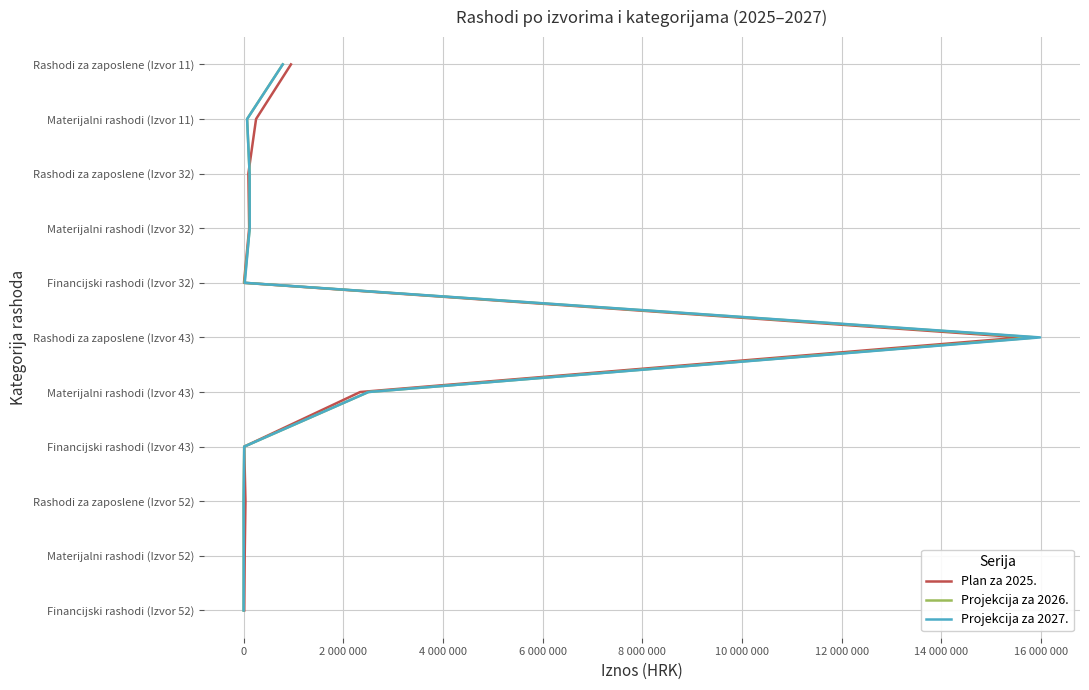

Does the chart have visible grid lines?

Yes